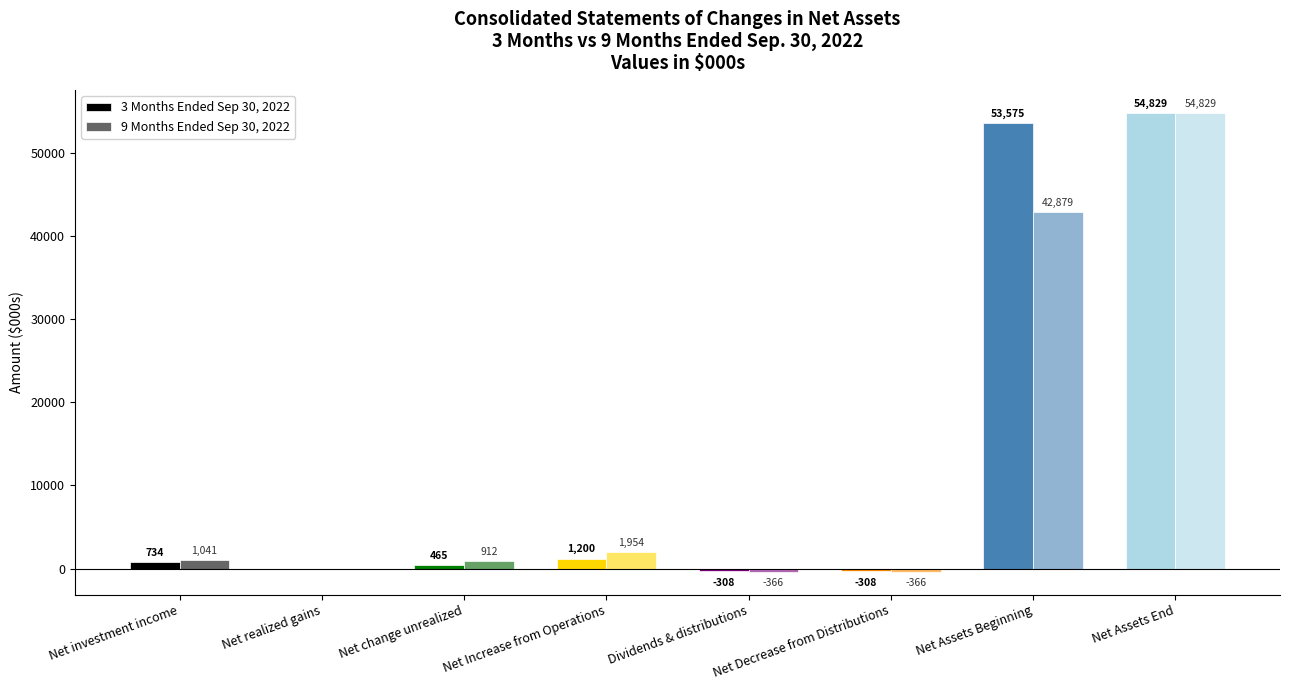

What is the difference between the second highest and minimum values in the 3 Months Ended Sep 30, 2022 series?

53883